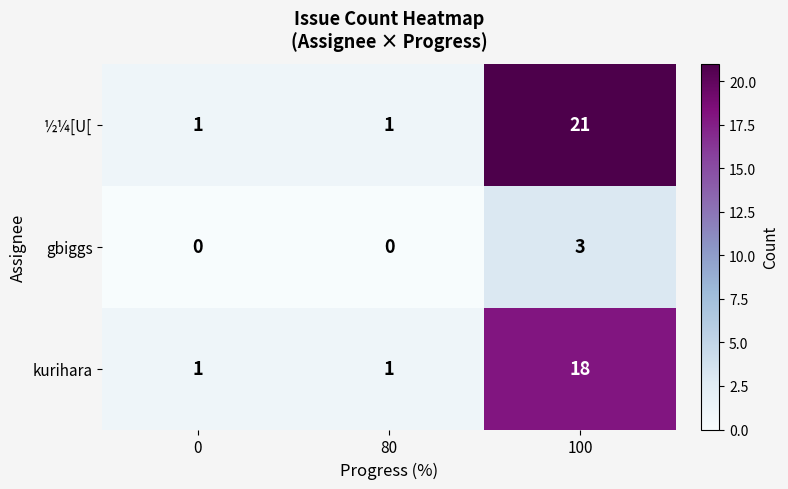

Which series changed the most between 80 and 100?

½¼[U[